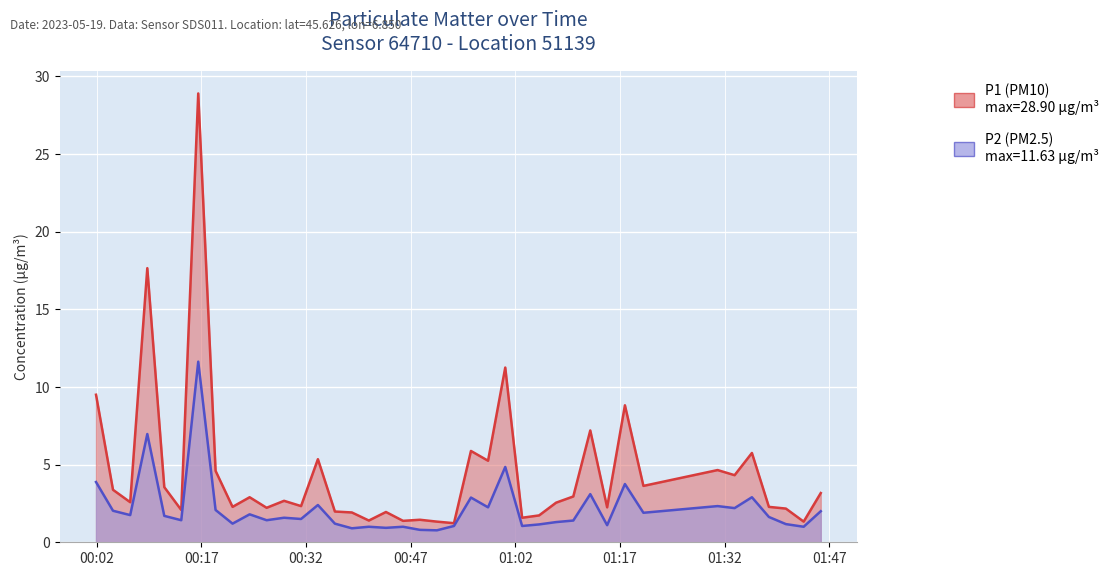

True or false: P2 and P1 cross at least once.

False